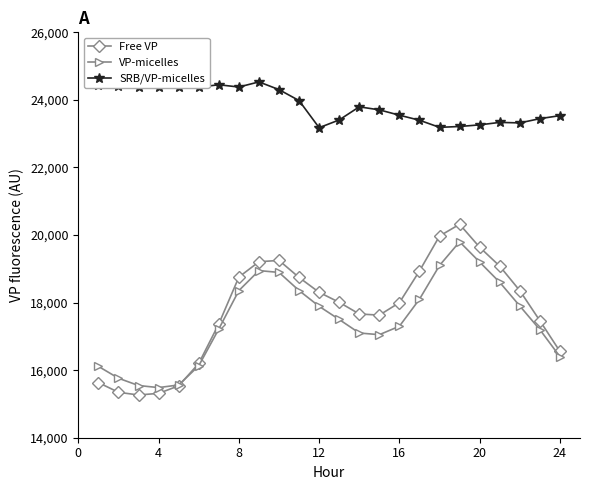

What is the minimum value for SRB/VP-micelles?

23177